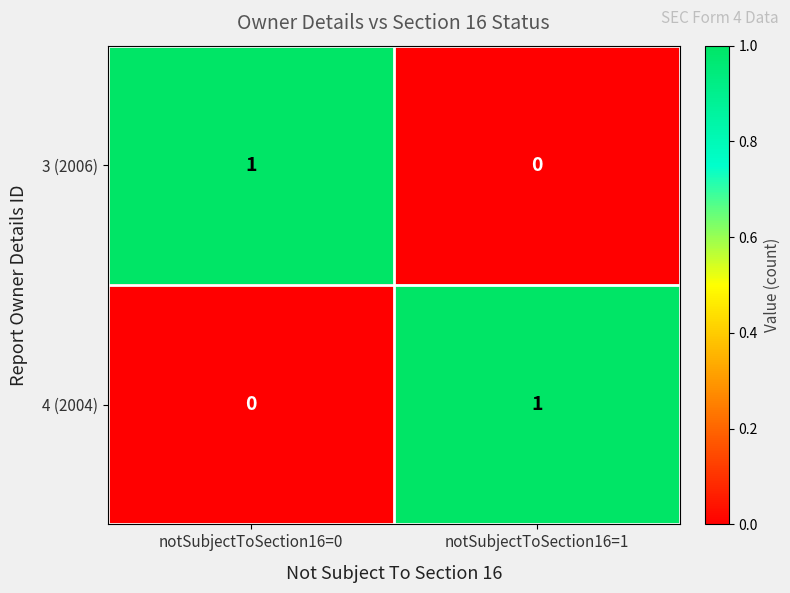

Reading left to right, list all the values displayed in this chart.

3 (2006): notSubjectToSection16=0=1	notSubjectToSection16=1=0
4 (2004): notSubjectToSection16=0=0	notSubjectToSection16=1=1